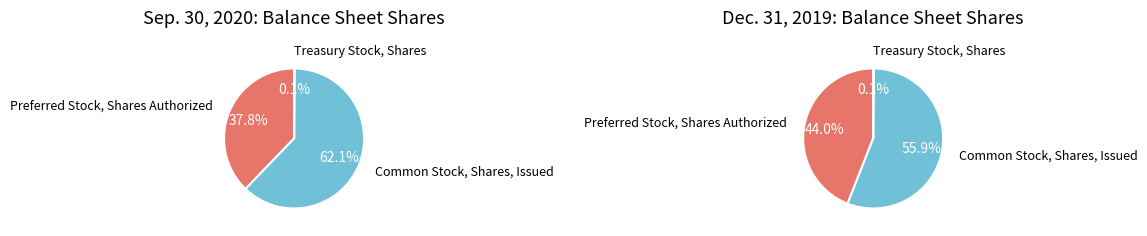

To the nearest percent, what percentage of the pie is Common Stock, Shares, Issued?

56%